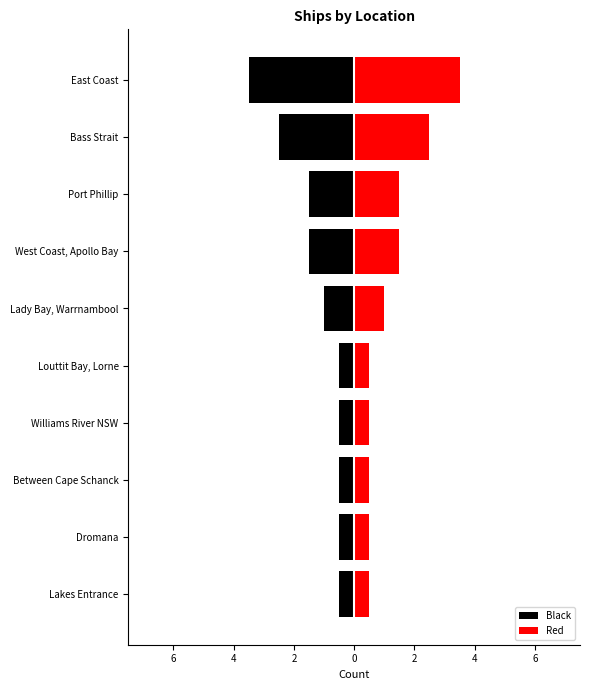

What is the difference between the second highest and second lowest values?

2